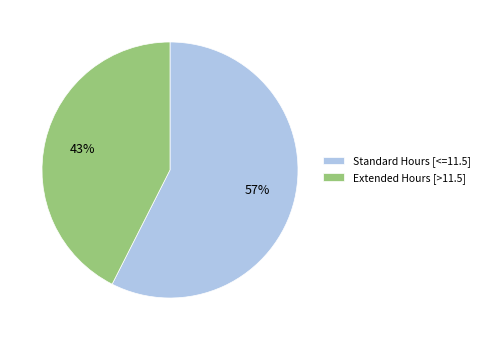

Count the number of slices in the pie.

2